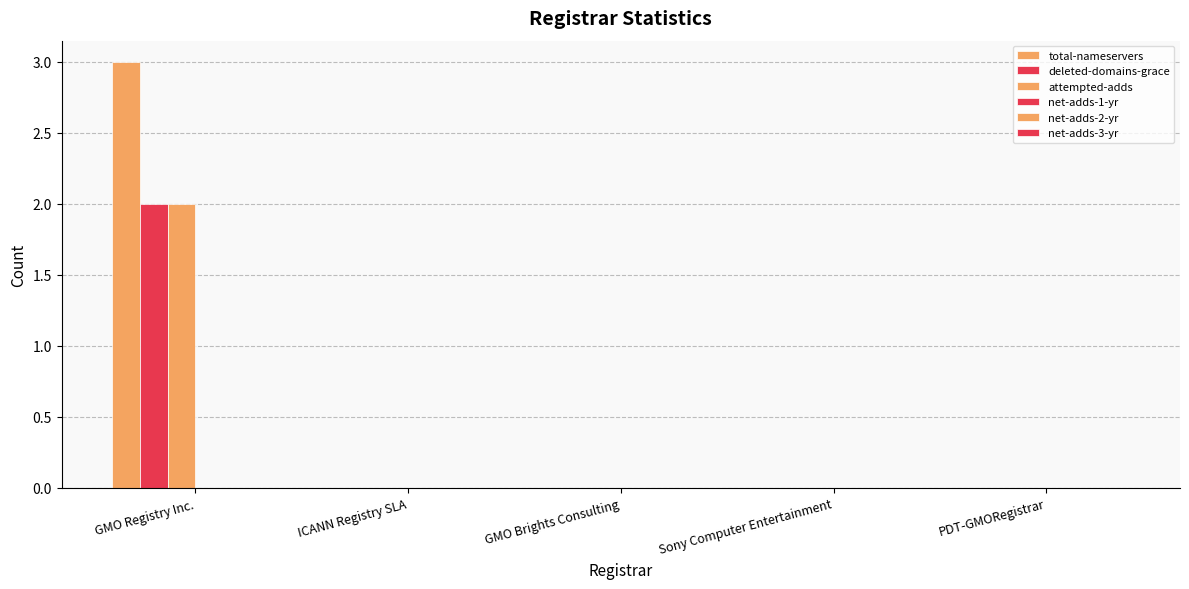

Does the chart contain stacked bars?

No